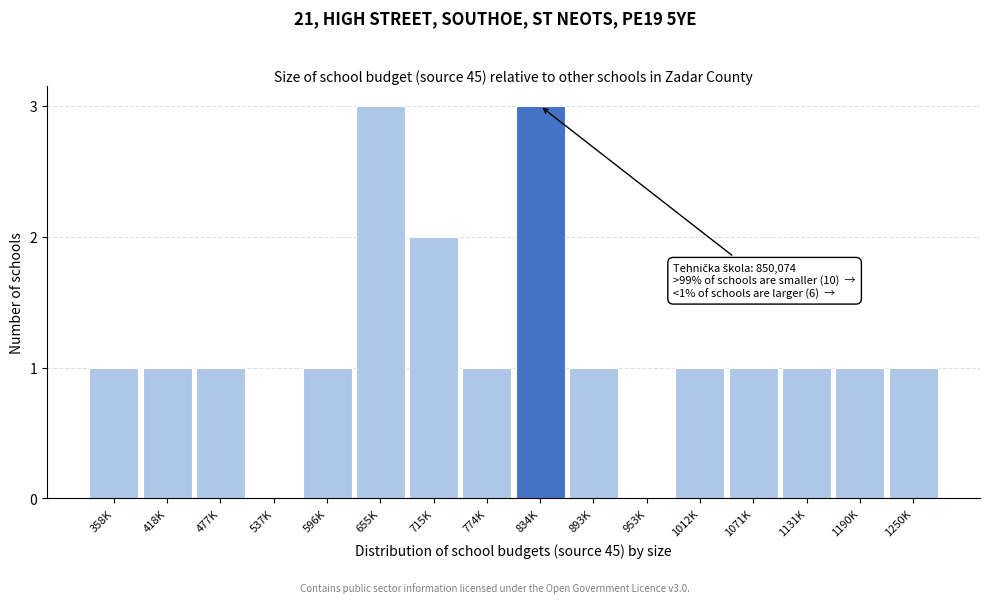

Reading right to left, extract all data points from this chart.

1250K=1	1190K=1	1131K=1	1071K=1	1012K=1	953K=0	893K=1	834K=3	774K=1	715K=2	655K=3	596K=1	537K=0	477K=1	418K=1	358K=1